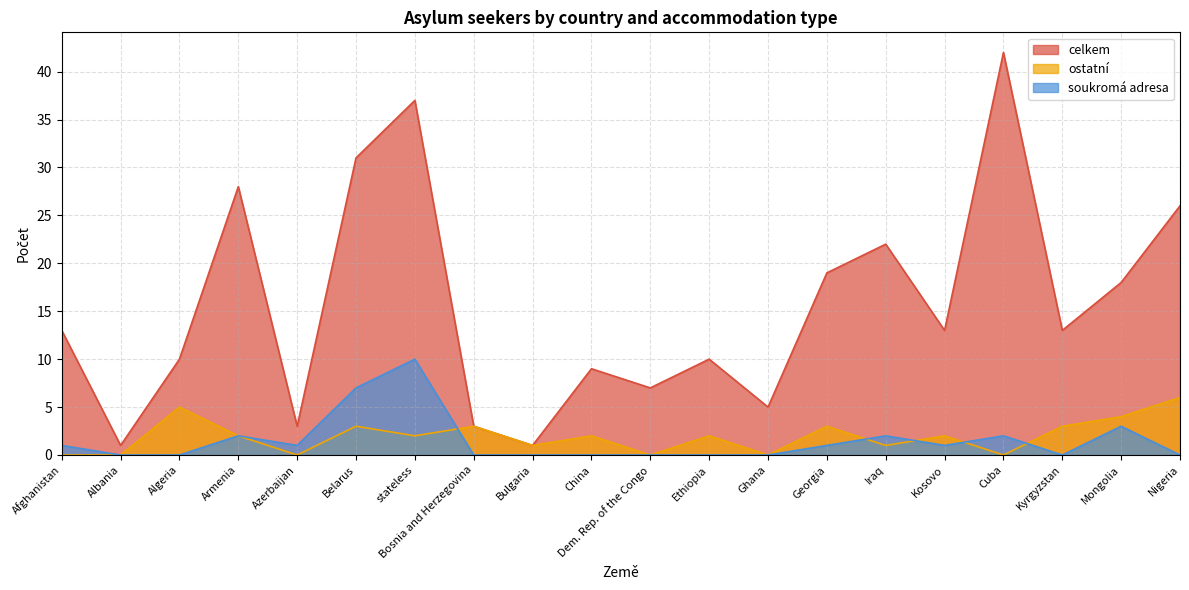

Where is the first local maximum for celkem?

Armenia